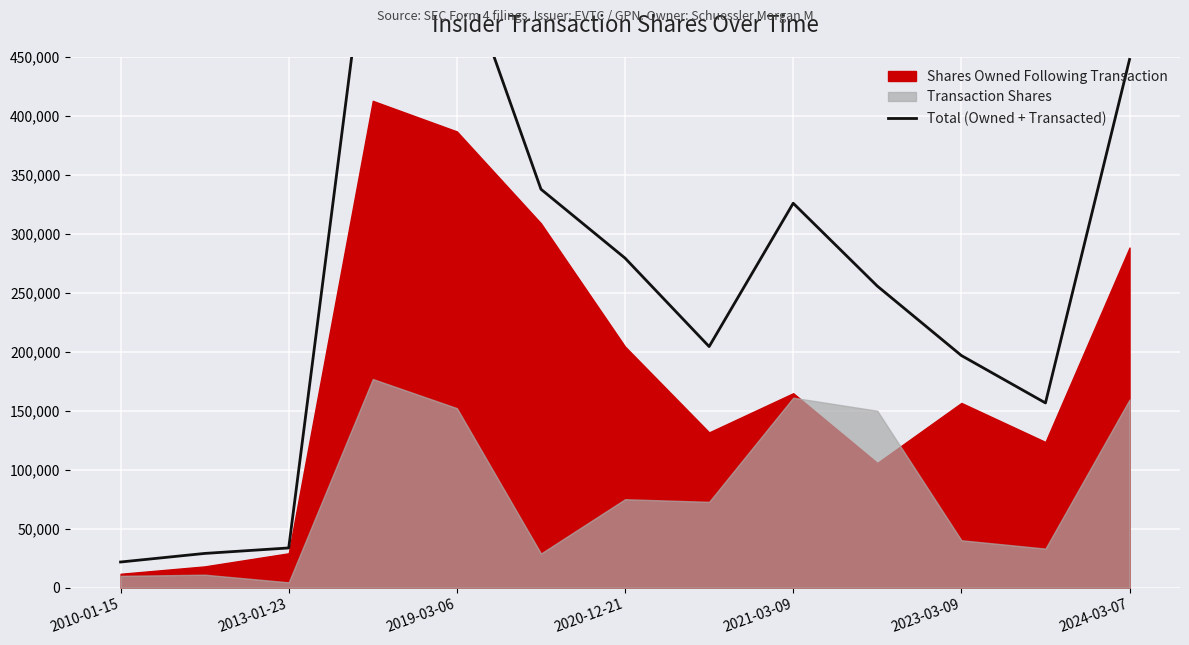

The chart shows a value of 8111 at 2010-01-15. True or false?

False